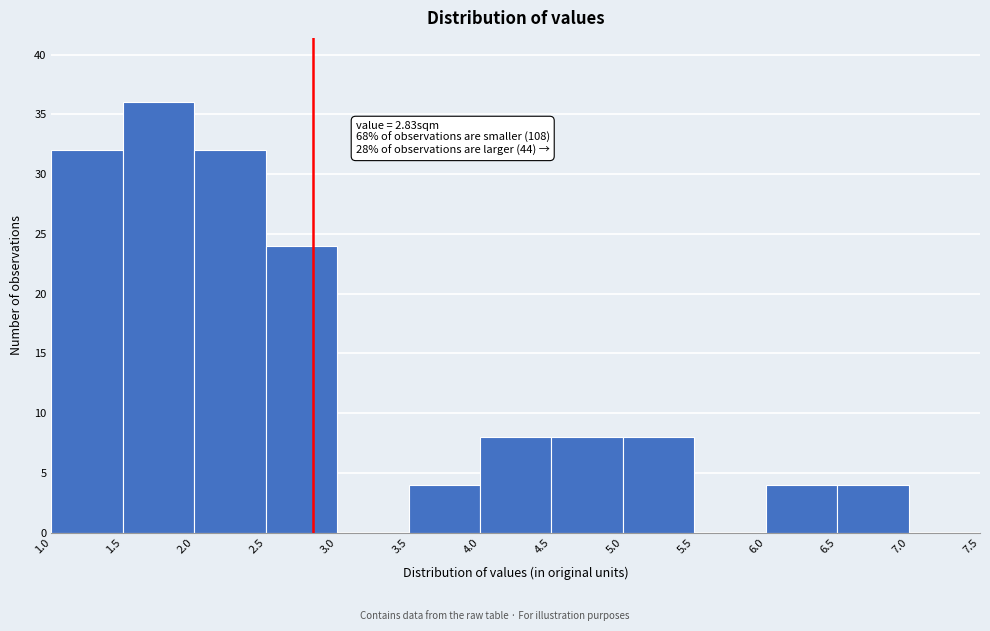

Which range on the x-axis has the tallest bar?

1.5 to 2.0